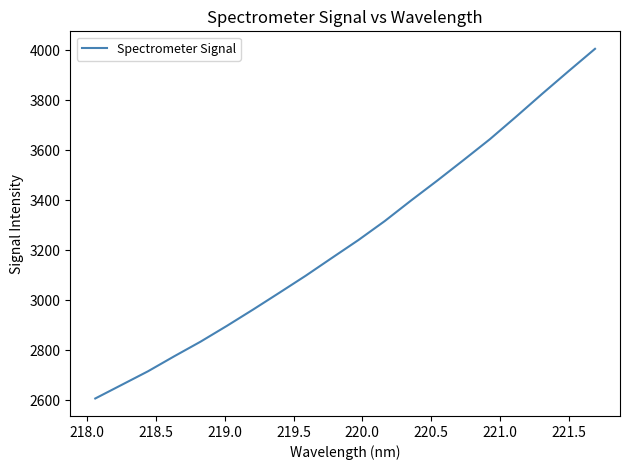

What is the minimum value shown in the chart?

2607.7